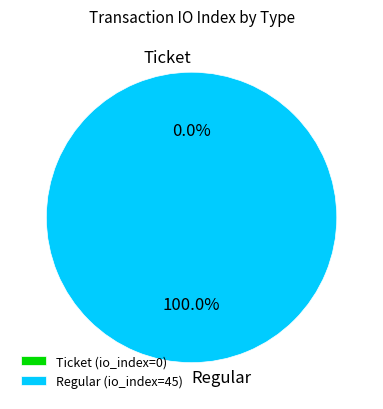

Does Ticket represent more than half of the total?

No